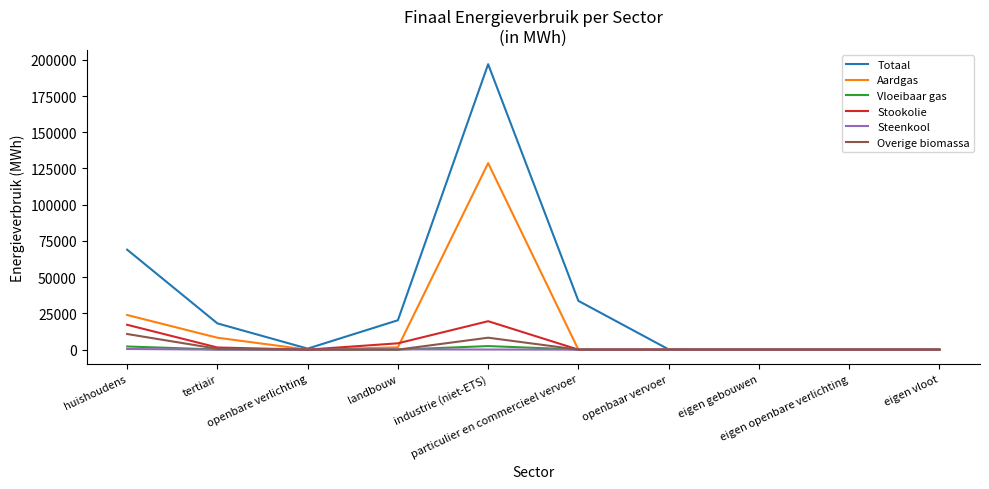

What is the highest value of the Aardgas series?

128691.9